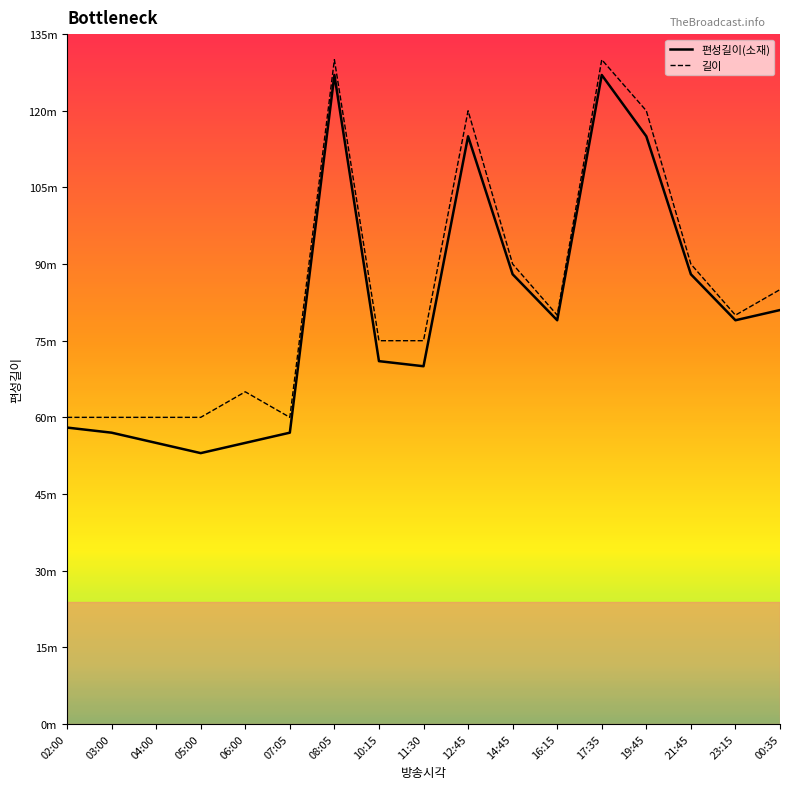

Between 17:35 and 19:45, which series saw the biggest shift?

편성길이(소재)